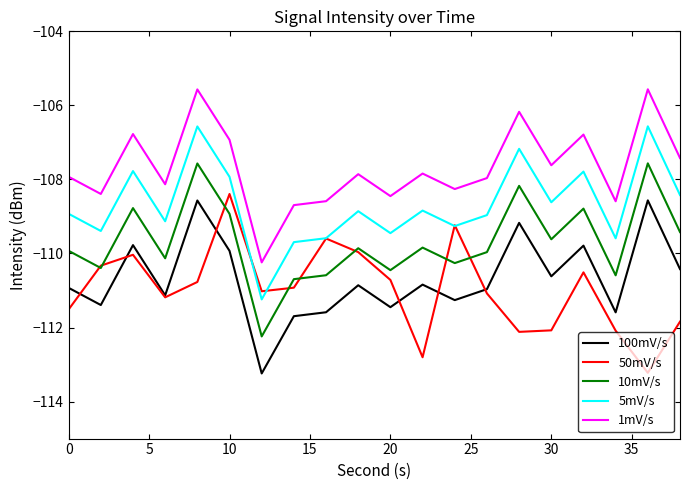

What is the highest value of the 5mV/s series?

-106.6